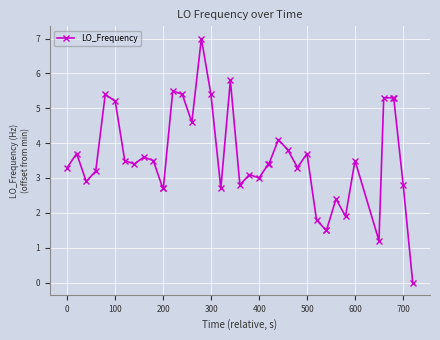

What is the sum of all values?

142.6